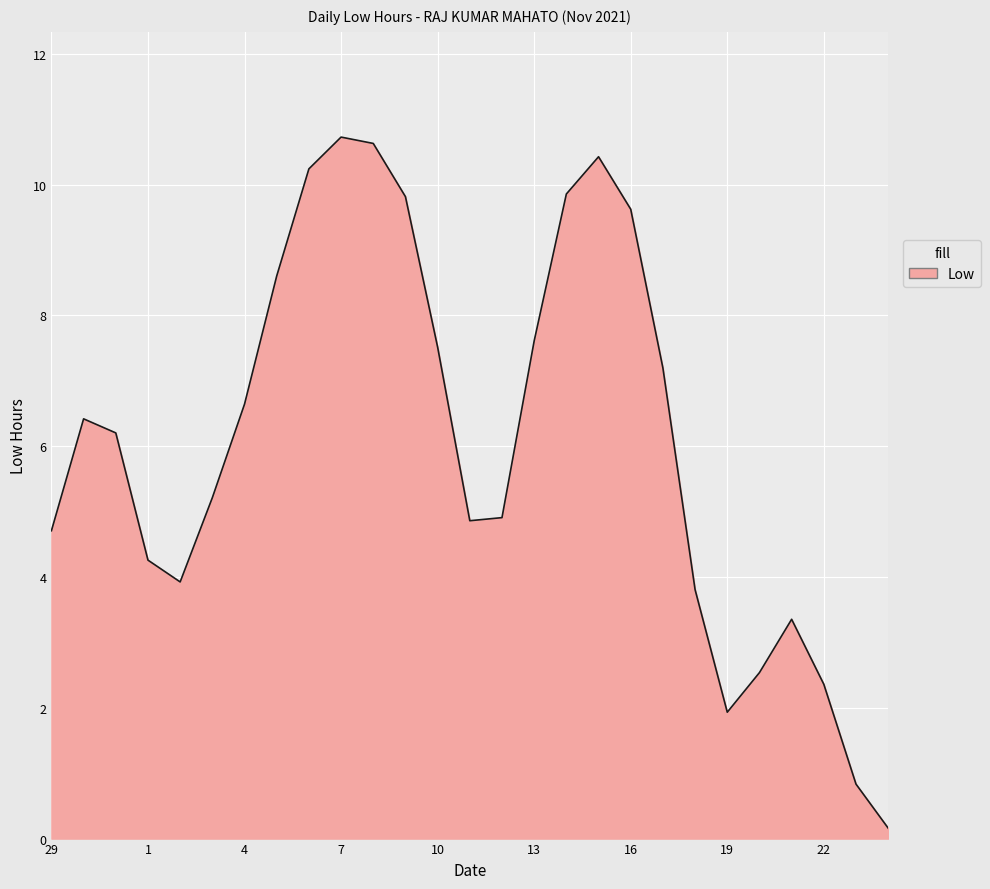

What is the difference between the maximum and minimum values?

10.6